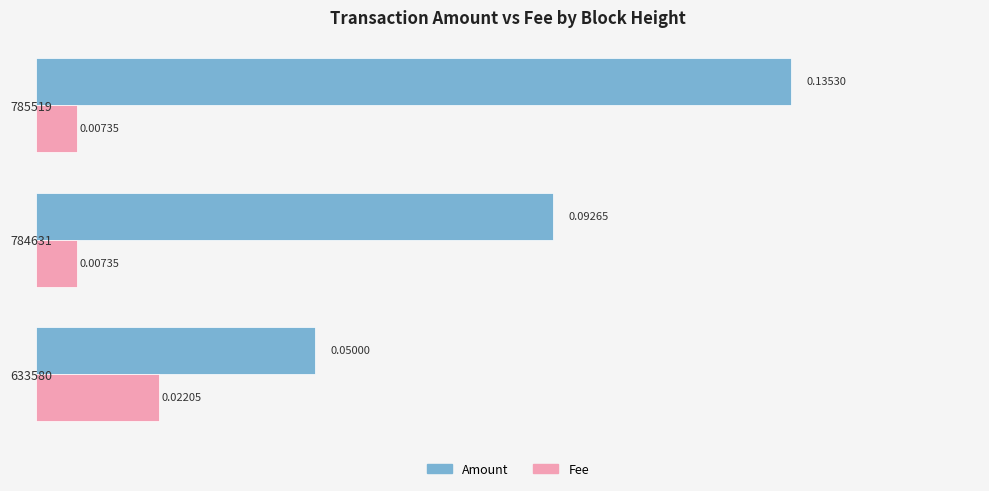

Rank the series at 633580 from highest to lowest value.

Amount, Fee